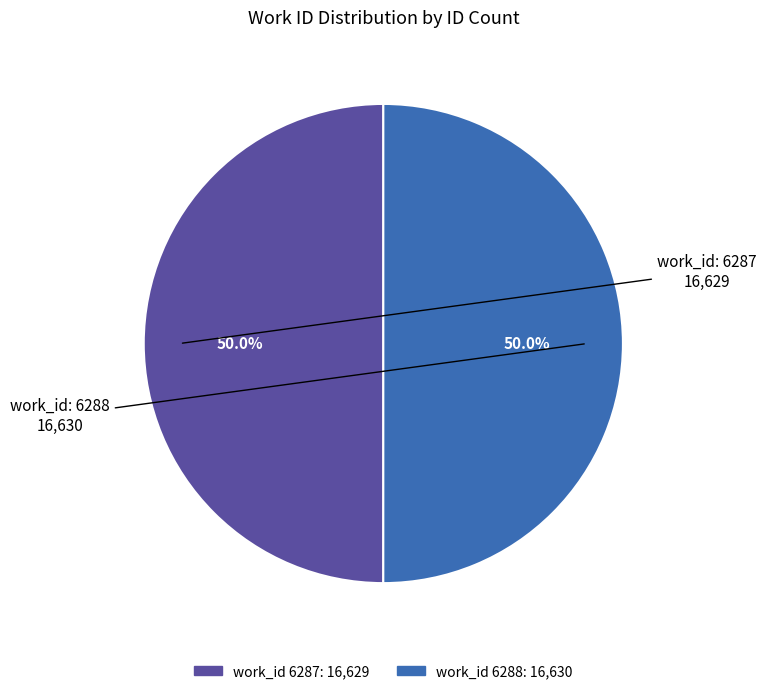

How many slices are in this pie chart?

2